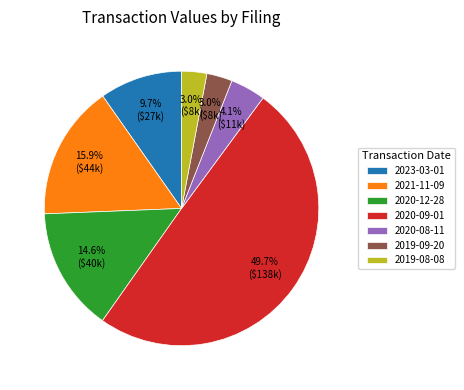

Is 2019-08-08 the majority of the pie?

No